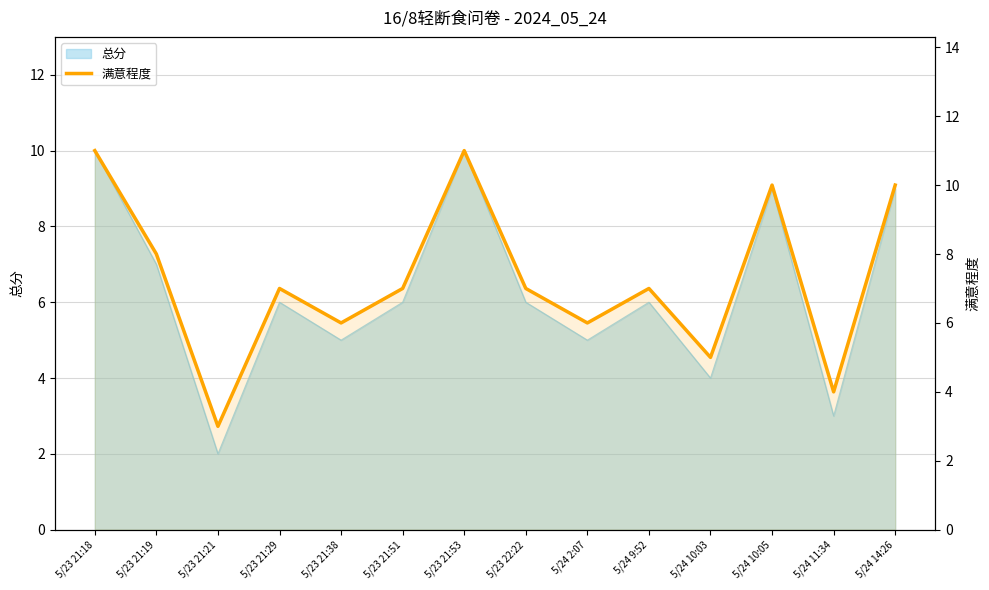

What is the greatest value displayed?

11